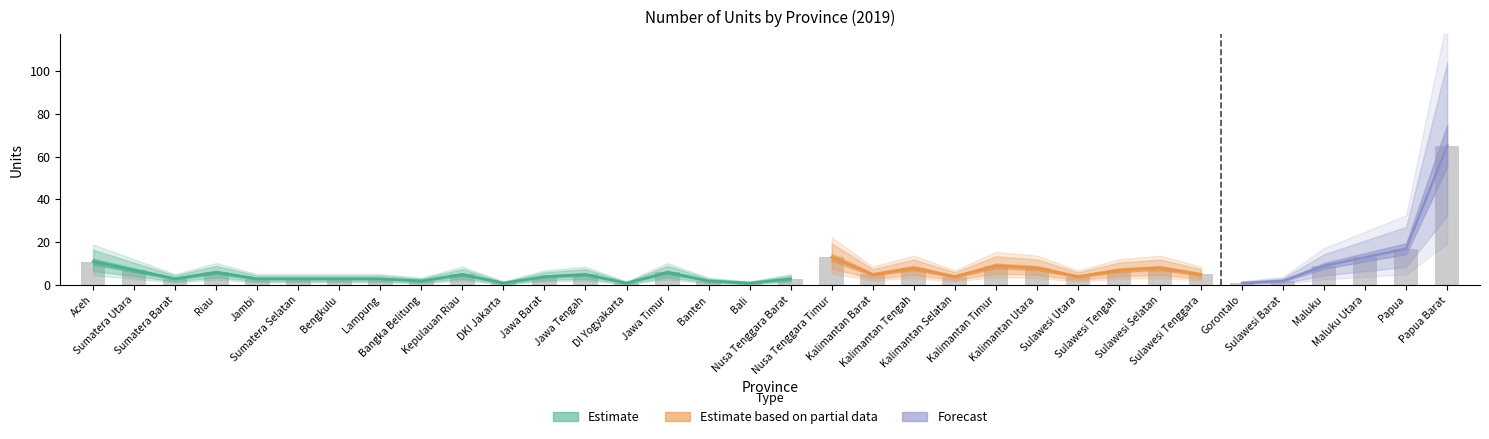

What is the minimum value shown in the chart?

1